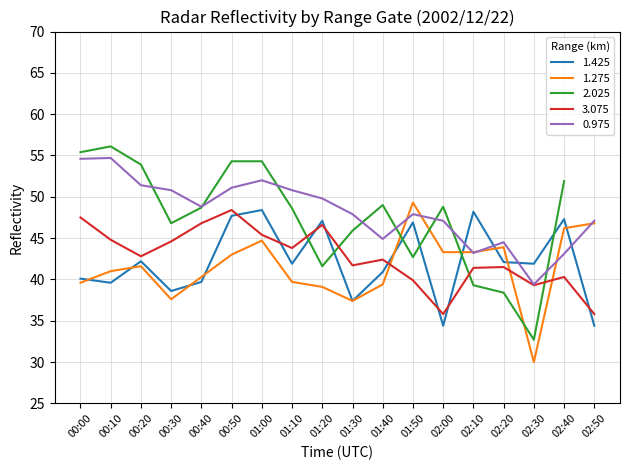

Is the value of 1.275 at 01:20 greater than the value of 0.975 at 02:50?

No